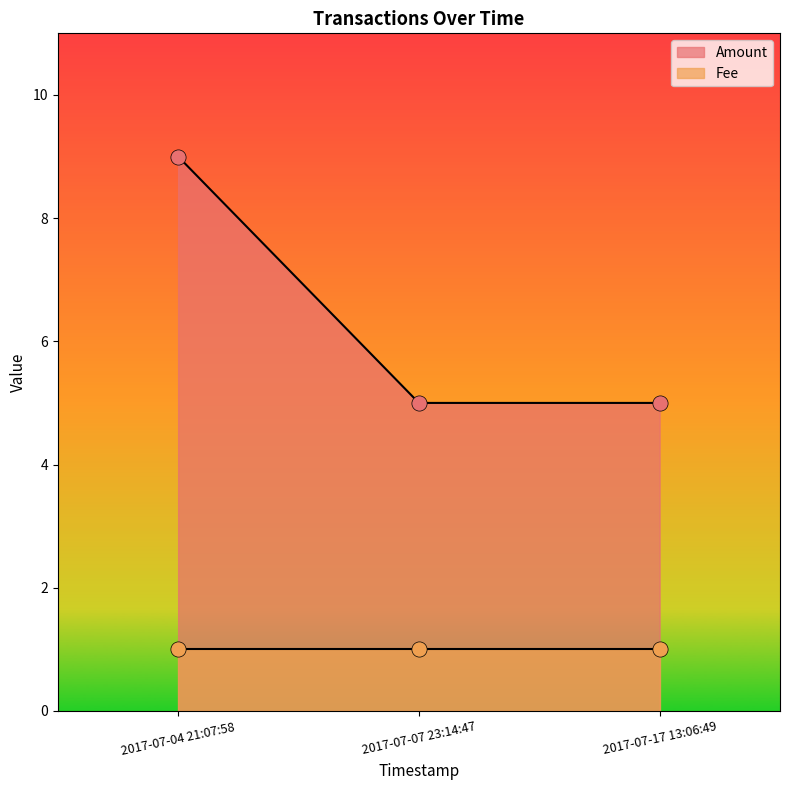

Between 2017-07-17 13:06:49 and 2017-07-04 21:07:58, which is larger?

2017-07-04 21:07:58